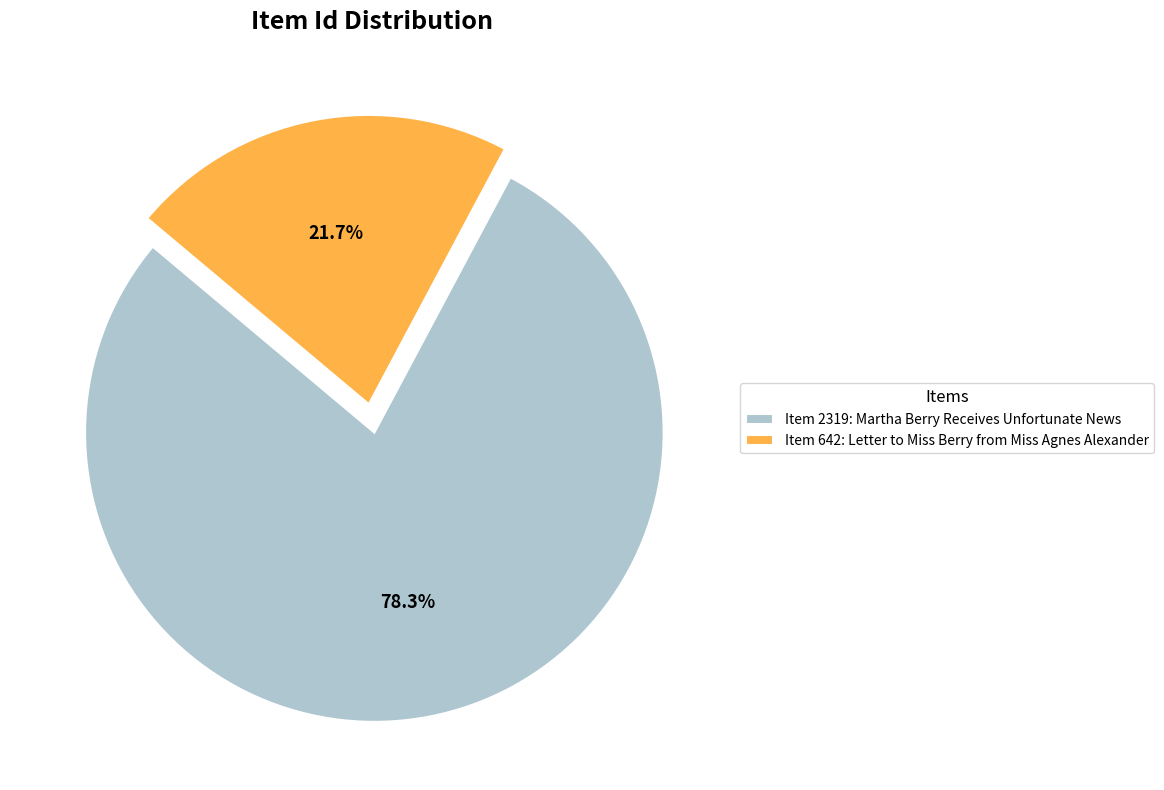

Approximately how many times larger is the value at Item 642: Letter to Miss Berry from Miss Agnes Alexander compared to Item 2319: Martha Berry Receives Unfortunate News?

0.3